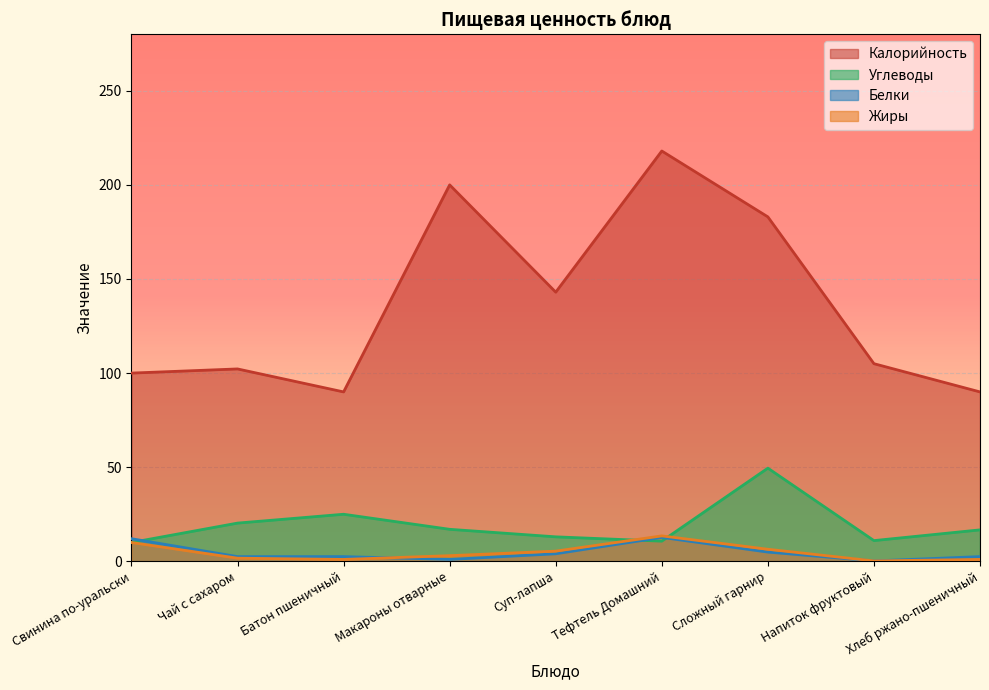

True or false: Белки and Жиры cross at least once.

True